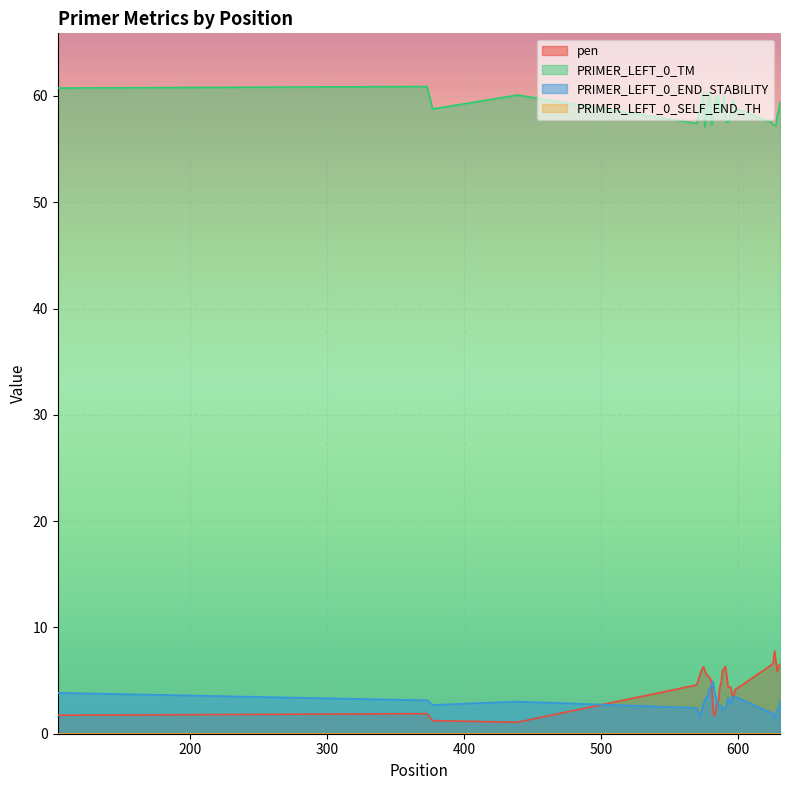

Which series has the widest spread of values?

pen